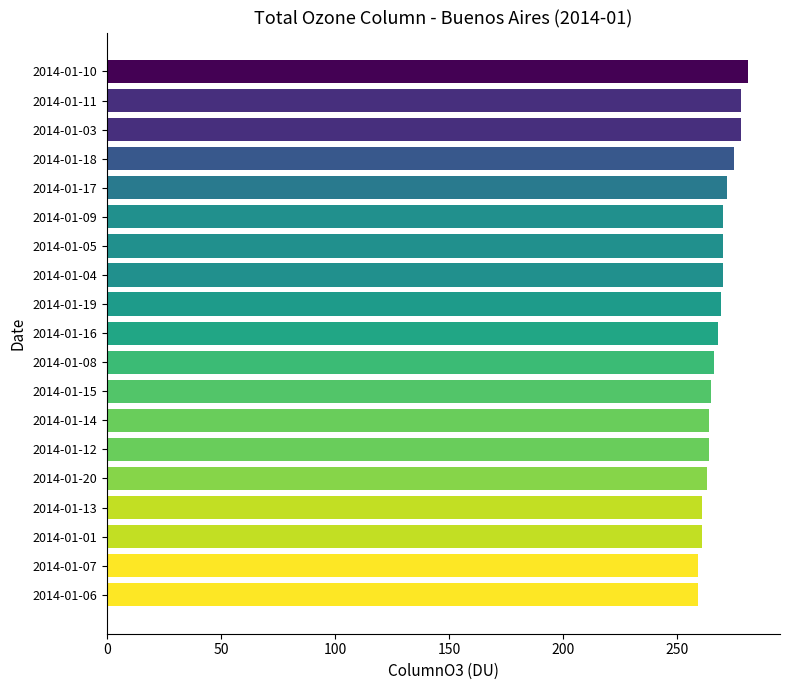

True or false: the data shows 264 at 2014-01-14.

True